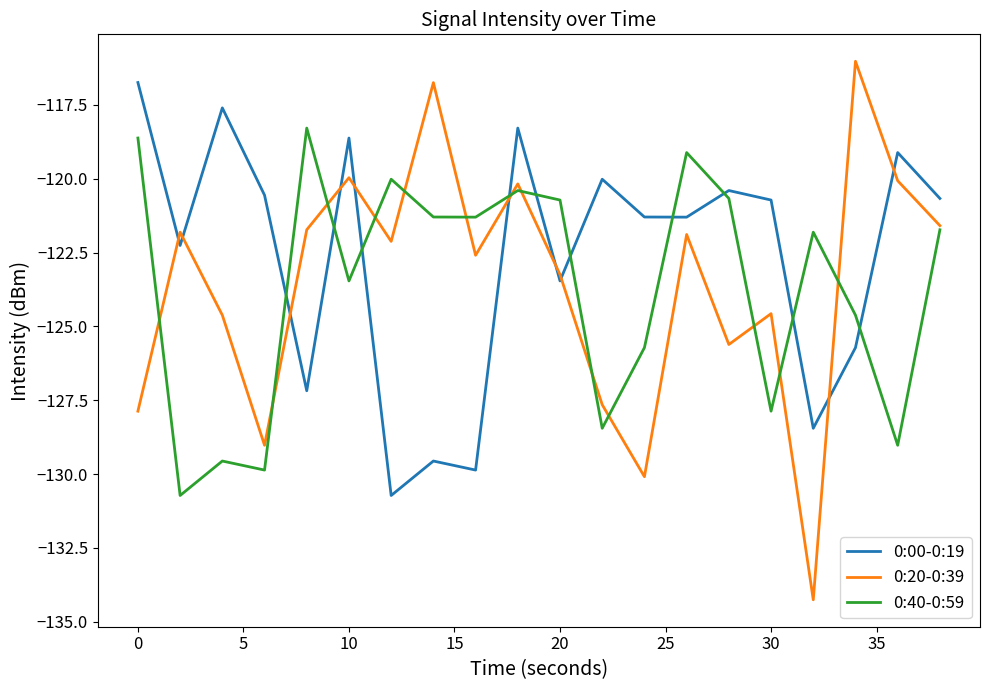

What is the difference between the second highest and minimum values in the 0:40-0:59 series?

12.1